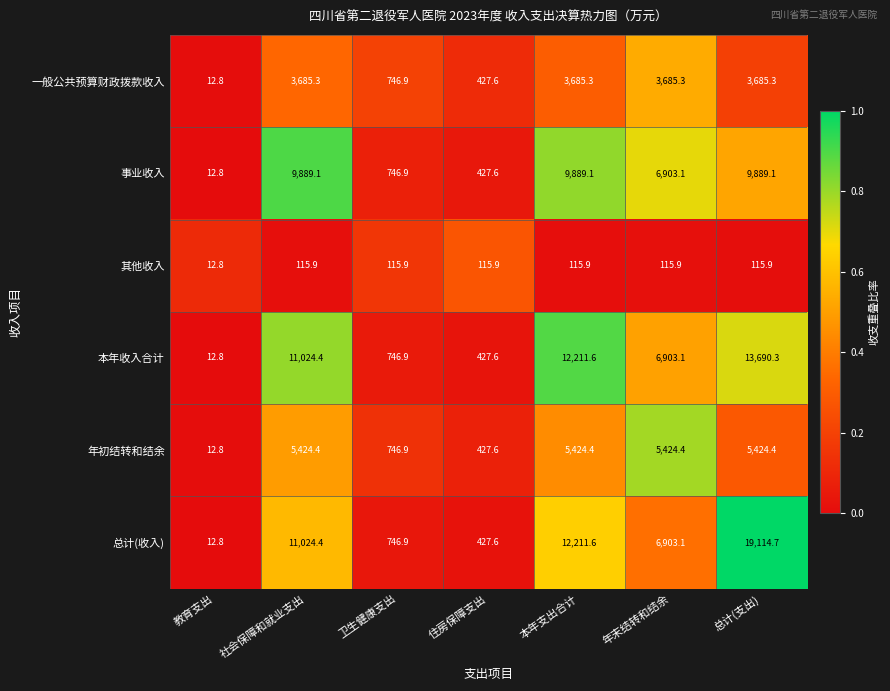

At which label does 总计(收入) first exceed 6903?

社会保障和就业支出